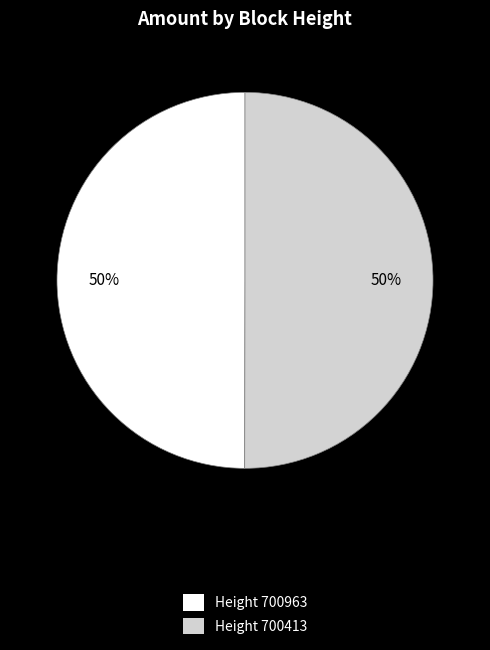

To the nearest percent, what is the average slice percentage?

50%